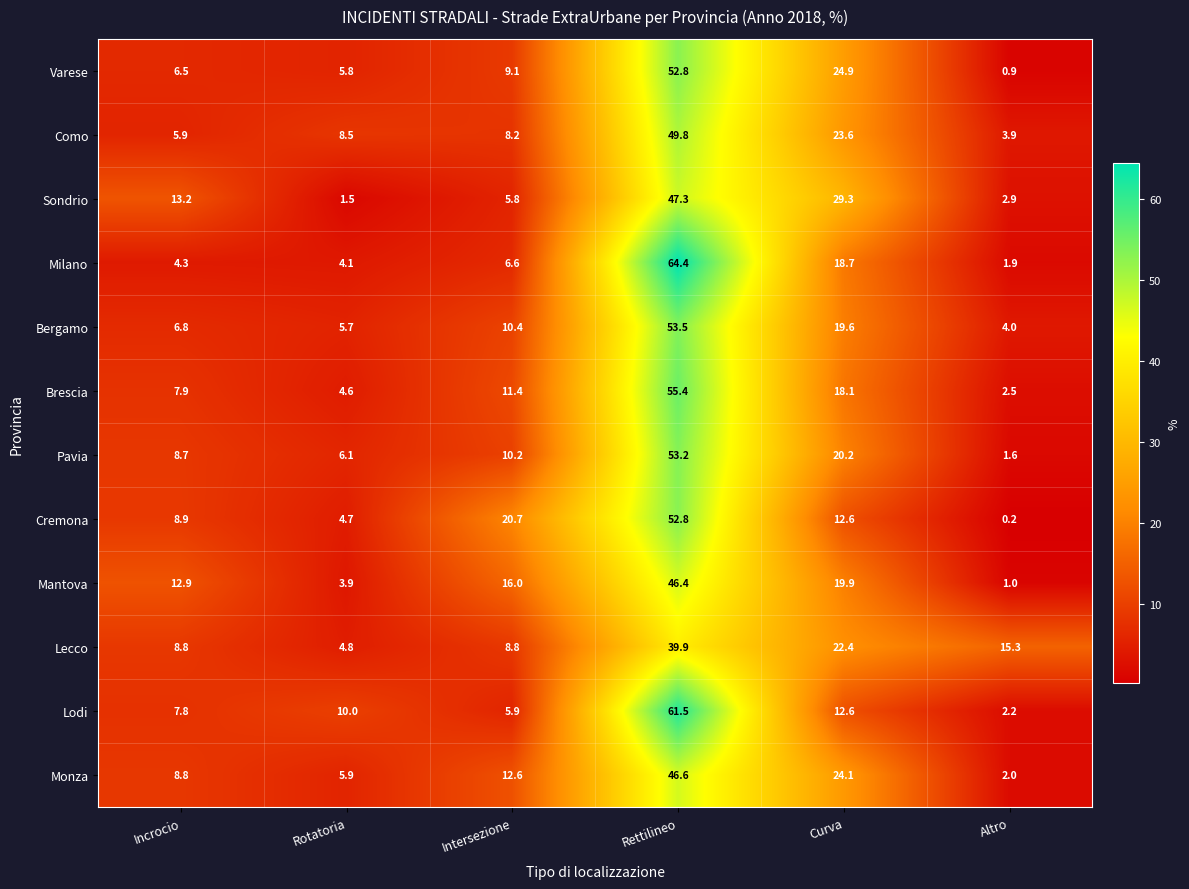

The value of Lecco at Curva is 6.9. True or false?

False